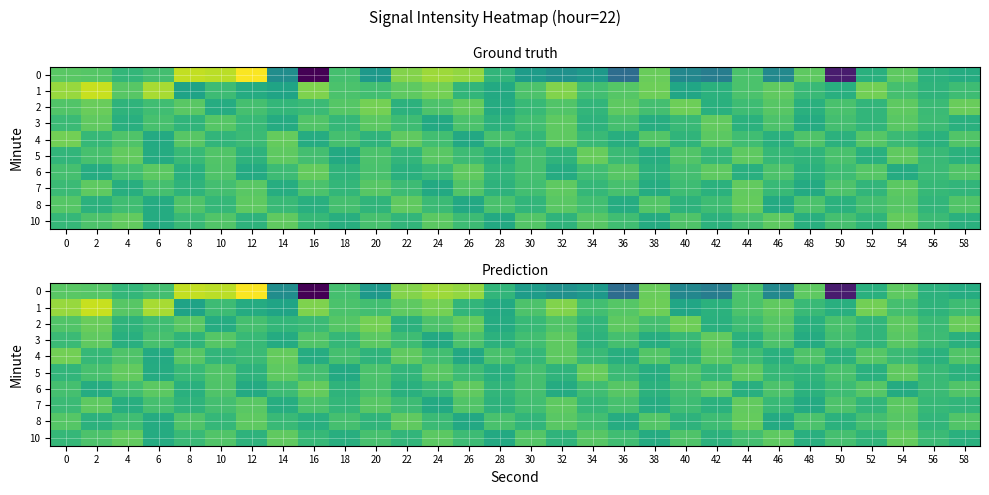

What is the difference between the highest and lowest values at 30?

5.4